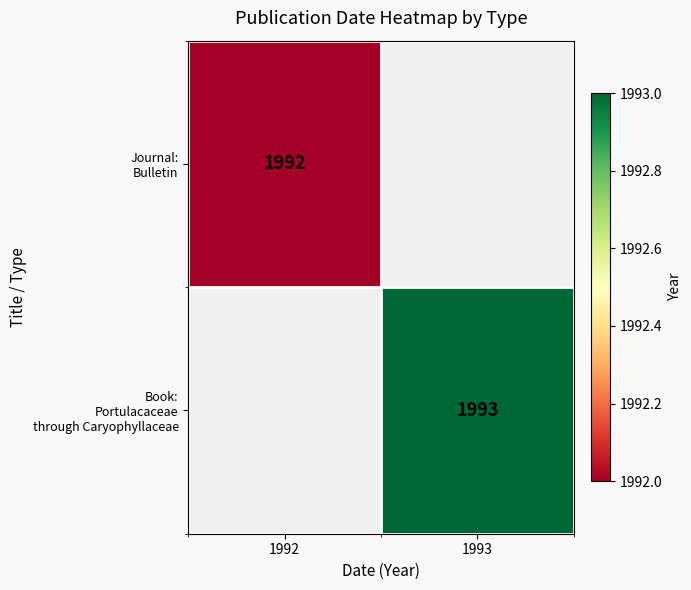

Between 1992 and 1993, which is larger?

1993